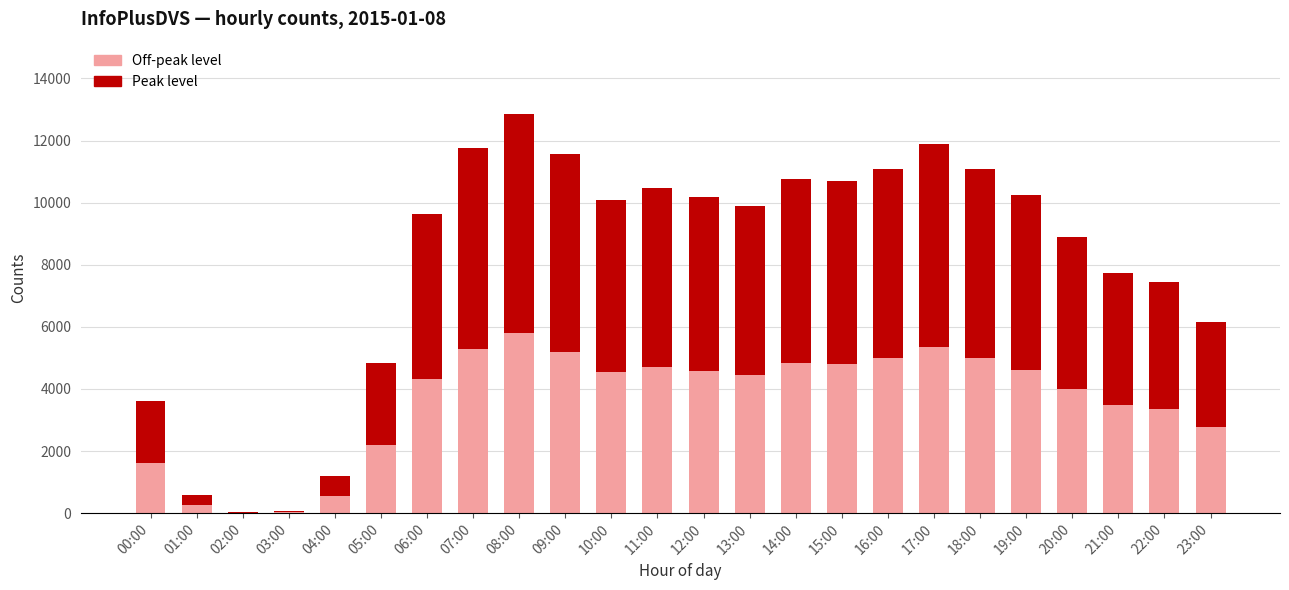

At which category is the sum across all series the highest?

08:00